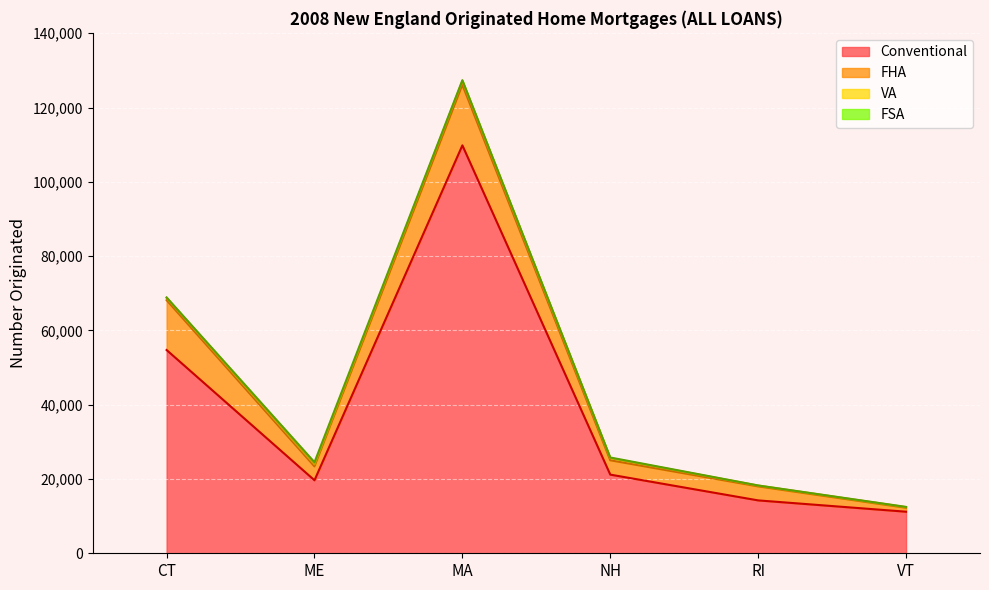

Which series changed the most between CT and MA?

Conventional